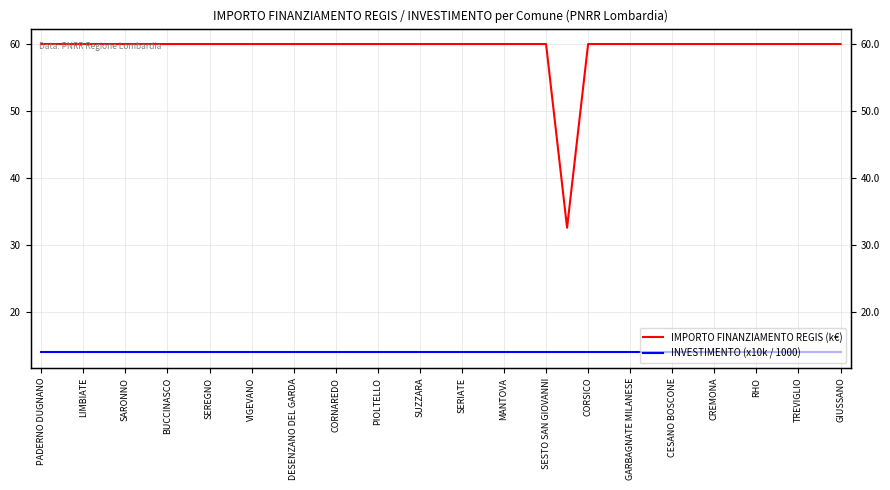

What is the approximate value of IMPORTO FINANZIAMENTO REGIS (k€) at SEREGNO?

60.0